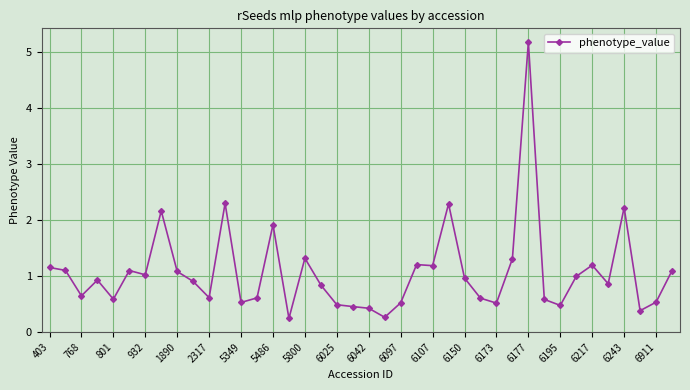

What is the greatest value displayed?

5.2